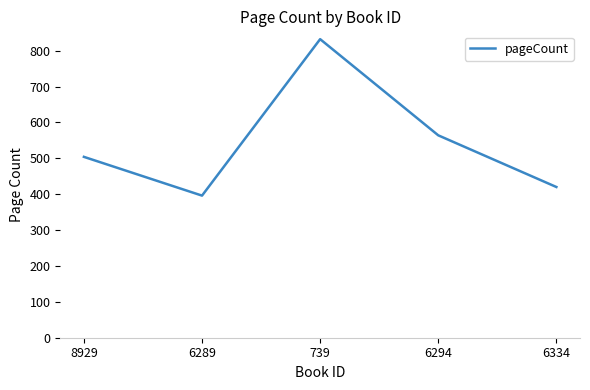

Reading left to right, transcribe all the data shown in this chart.

8929=504	6289=396	739=832	6294=564	6334=420